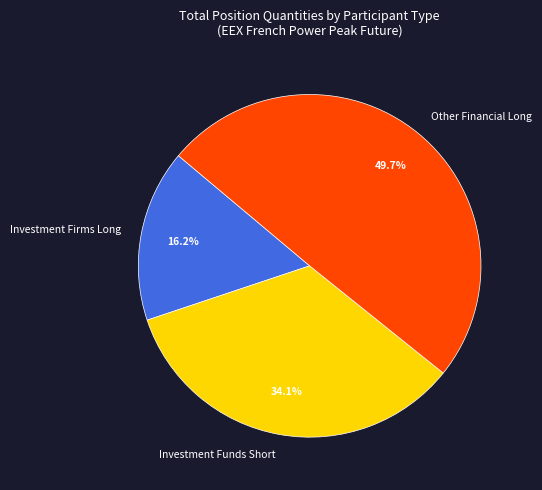

Between Other Financial Long and Investment Firms Long, which is larger?

Other Financial Long